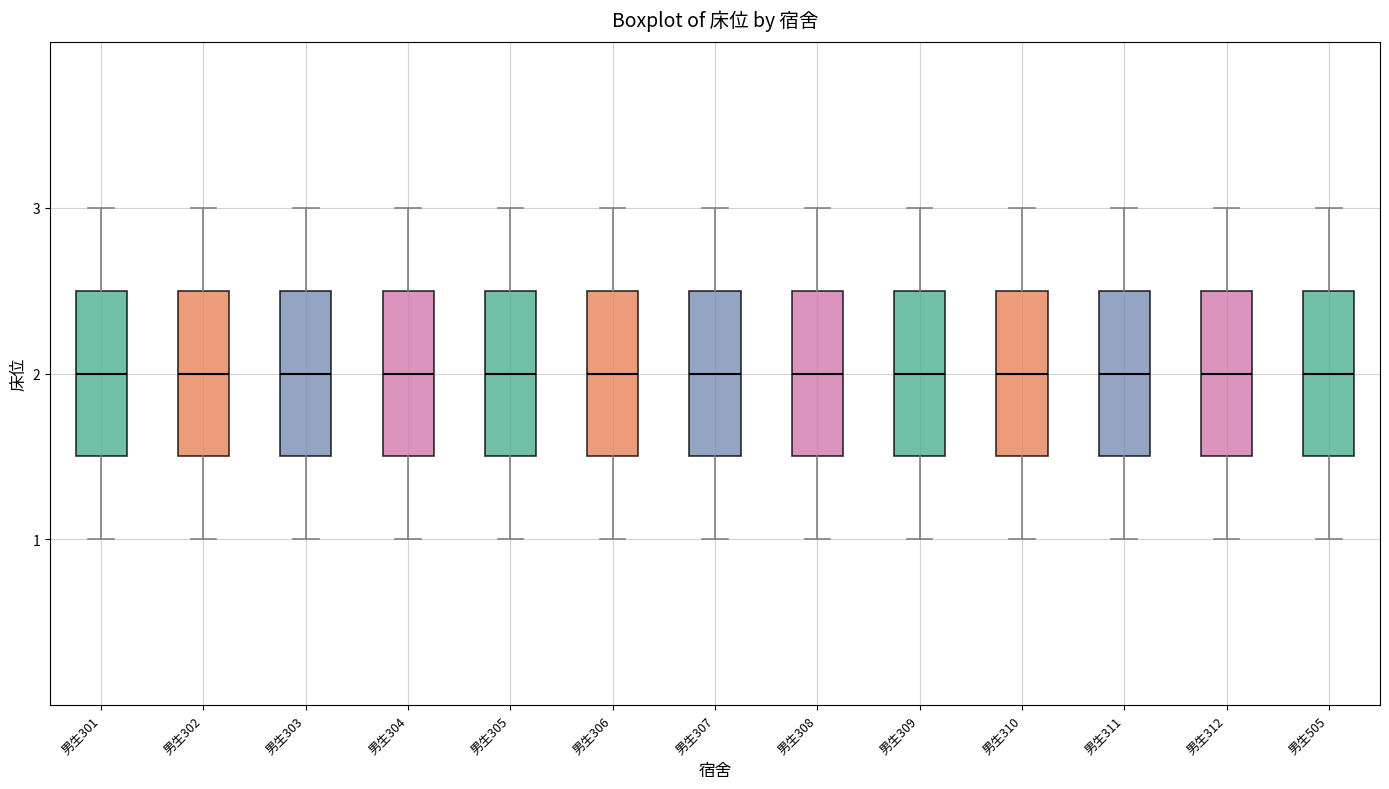

Reading left to right, read every box against the y-axis: the position of its median line, the range the box covers, and the ends of its whiskers. The values are not printed on the chart, so give them approximately, as read against the axis.

男生301: median 2.0, box 1.5 to 2.5, whiskers 1.0 to 3.0
男生302: median 2.0, box 1.5 to 2.5, whiskers 1.0 to 3.0
男生303: median 2.0, box 1.5 to 2.5, whiskers 1.0 to 3.0
男生304: median 2.0, box 1.5 to 2.5, whiskers 1.0 to 3.0
男生305: median 2.0, box 1.5 to 2.5, whiskers 1.0 to 3.0
男生306: median 2.0, box 1.5 to 2.5, whiskers 1.0 to 3.0
男生307: median 2.0, box 1.5 to 2.5, whiskers 1.0 to 3.0
男生308: median 2.0, box 1.5 to 2.5, whiskers 1.0 to 3.0
男生309: median 2.0, box 1.5 to 2.5, whiskers 1.0 to 3.0
男生310: median 2.0, box 1.5 to 2.5, whiskers 1.0 to 3.0
男生311: median 2.0, box 1.5 to 2.5, whiskers 1.0 to 3.0
男生312: median 2.0, box 1.5 to 2.5, whiskers 1.0 to 3.0
男生505: median 2.0, box 1.5 to 2.5, whiskers 1.0 to 3.0